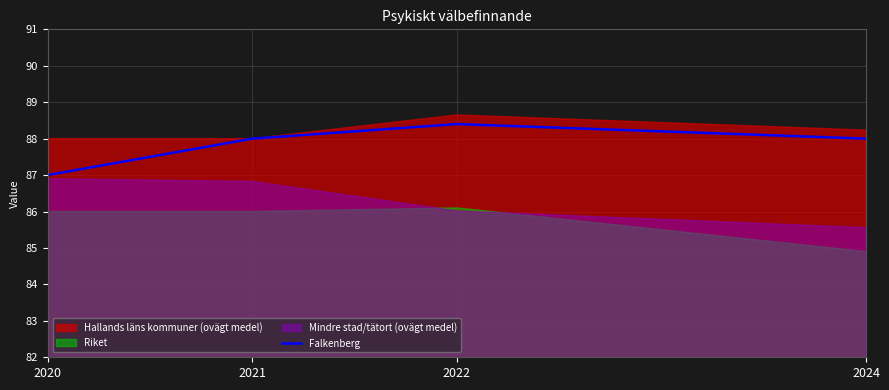

True or false: the data shows 52.7 at 2020.

False